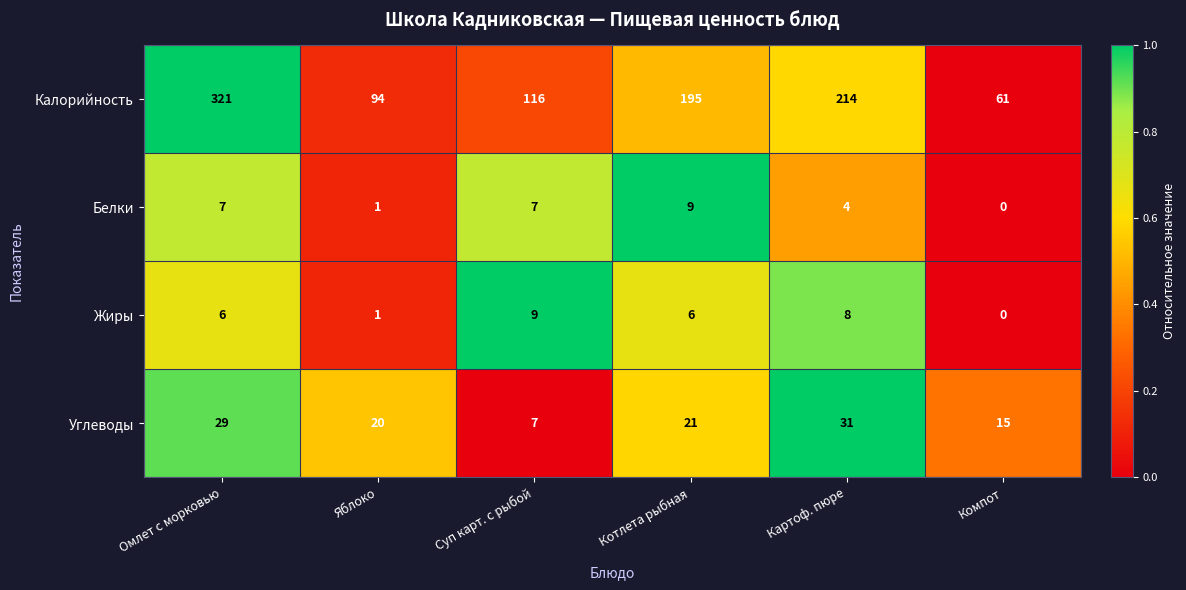

What is the difference between the Белки values at Омлет с морковью and Компот?

7